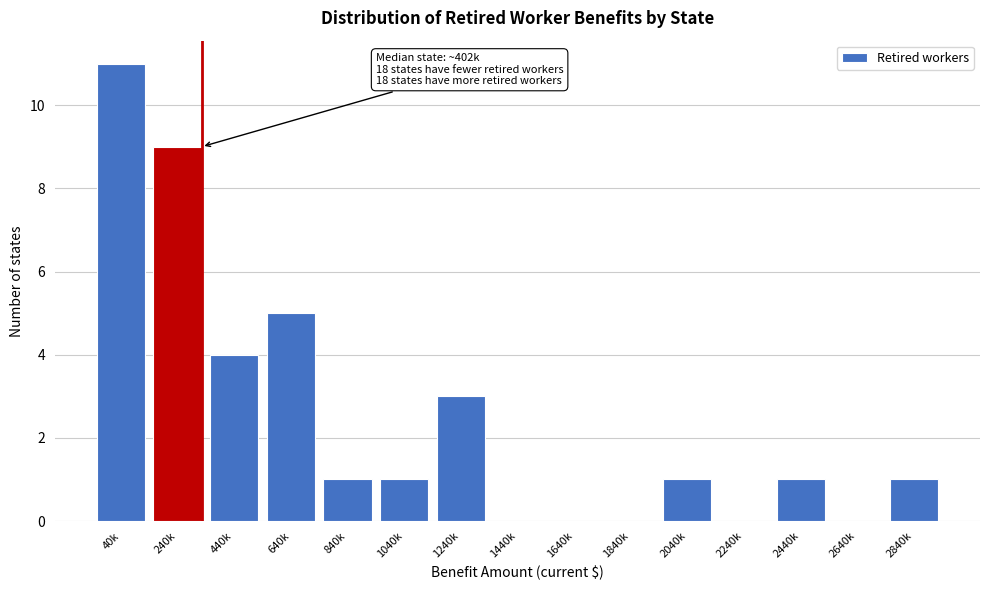

Reading left to right, transcribe all the data shown in this chart.

40k=11	240k=9	440k=4	640k=5	840k=1	1040k=1	1240k=3	1440k=0	1640k=0	1840k=0	2040k=1	2240k=0	2440k=1	2640k=0	2840k=1